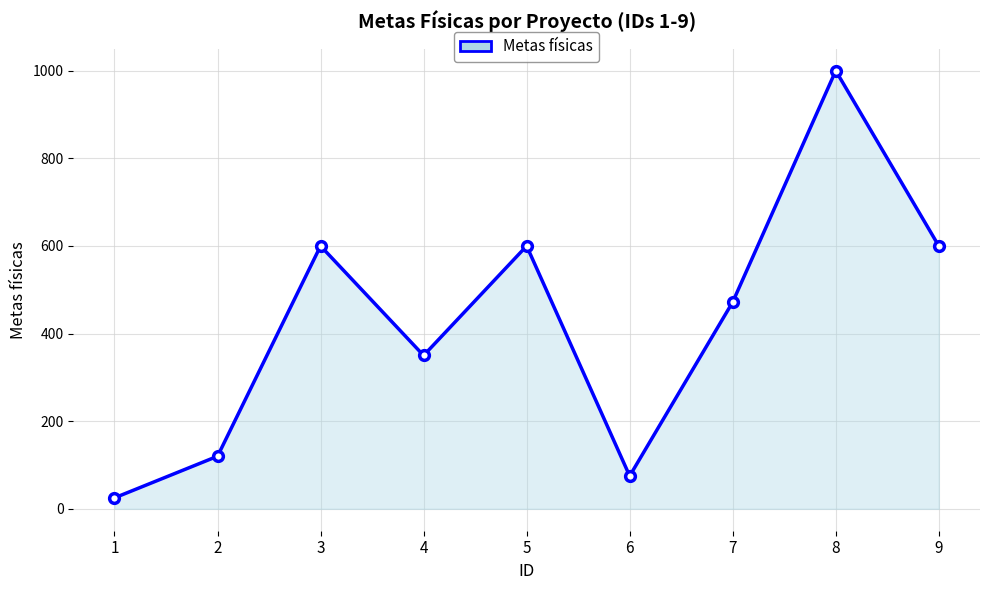

Is it true that the value at 8 is 1000?

True